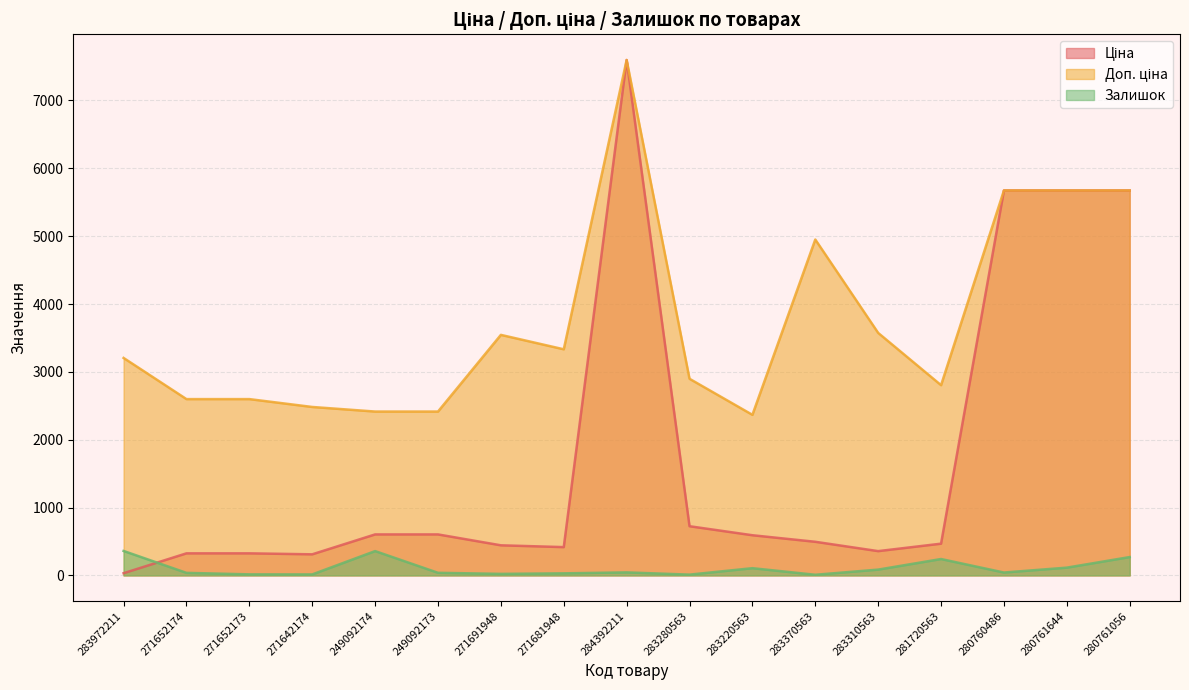

Does the chart have visible grid lines?

Yes